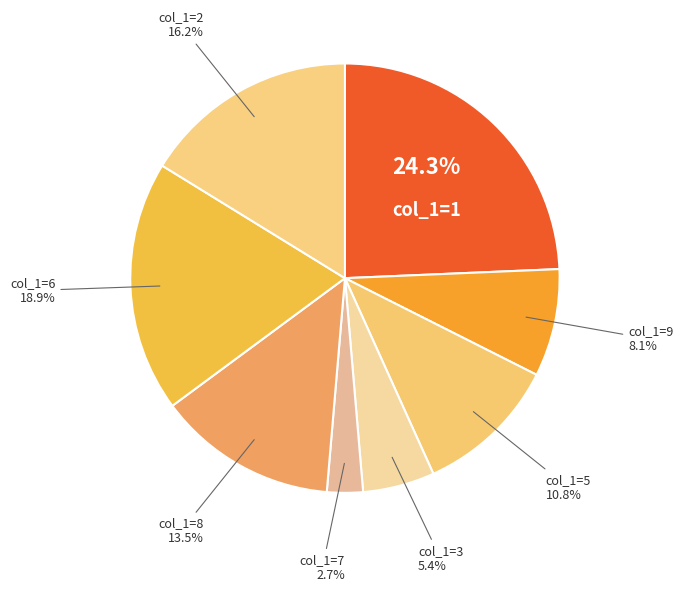

How many slices are in this pie chart?

8